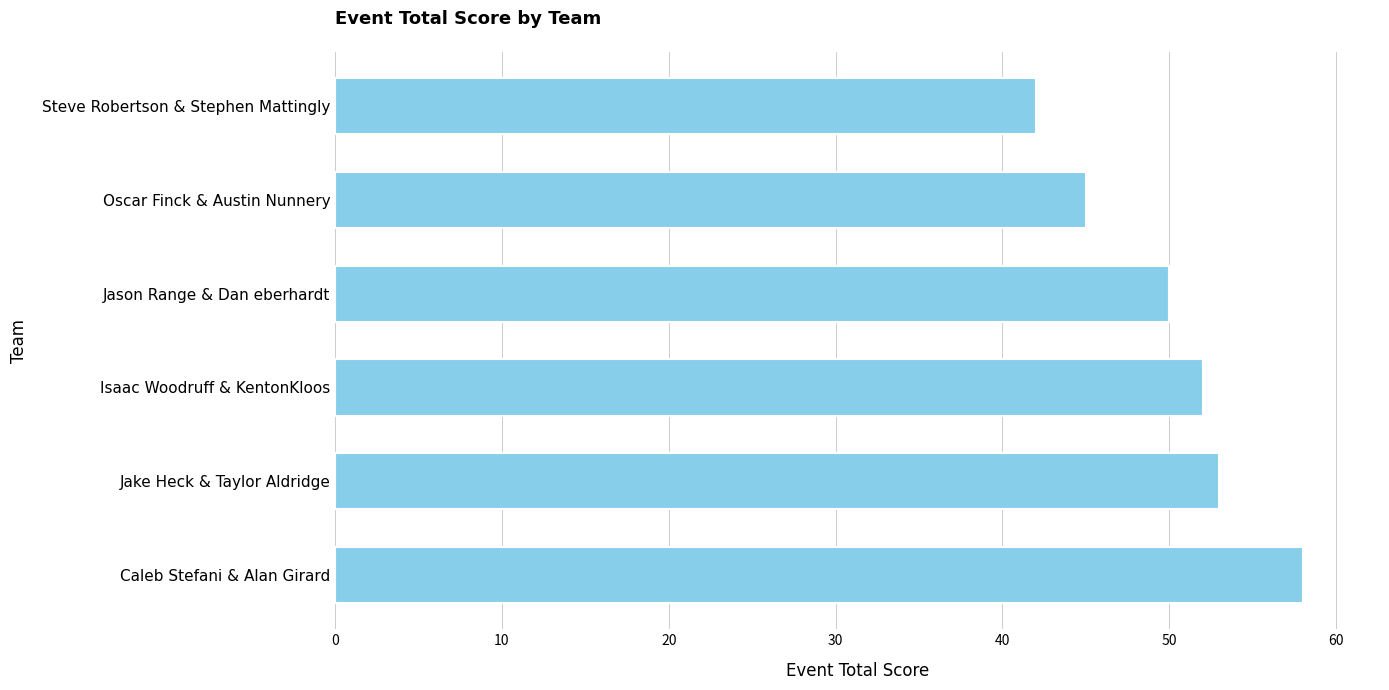

What is the difference between the second highest and minimum values?

11